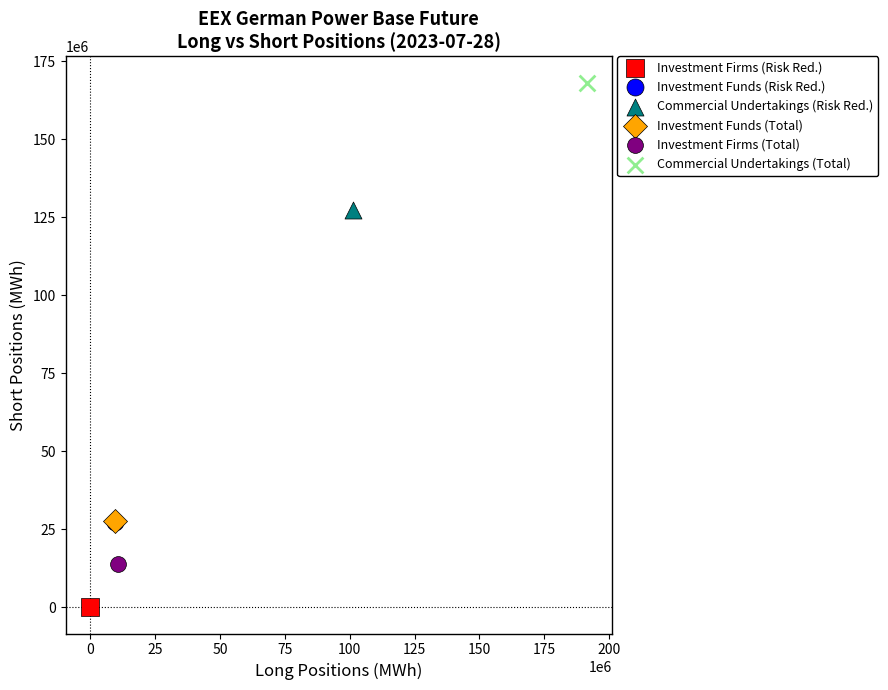

What are all the series names shown in the legend?

Investment Firms (Risk Red.), Investment Funds (Risk Red.), Commercial Undertakings (Risk Red.), Investment Funds (Total), Investment Firms (Total), Commercial Undertakings (Total)